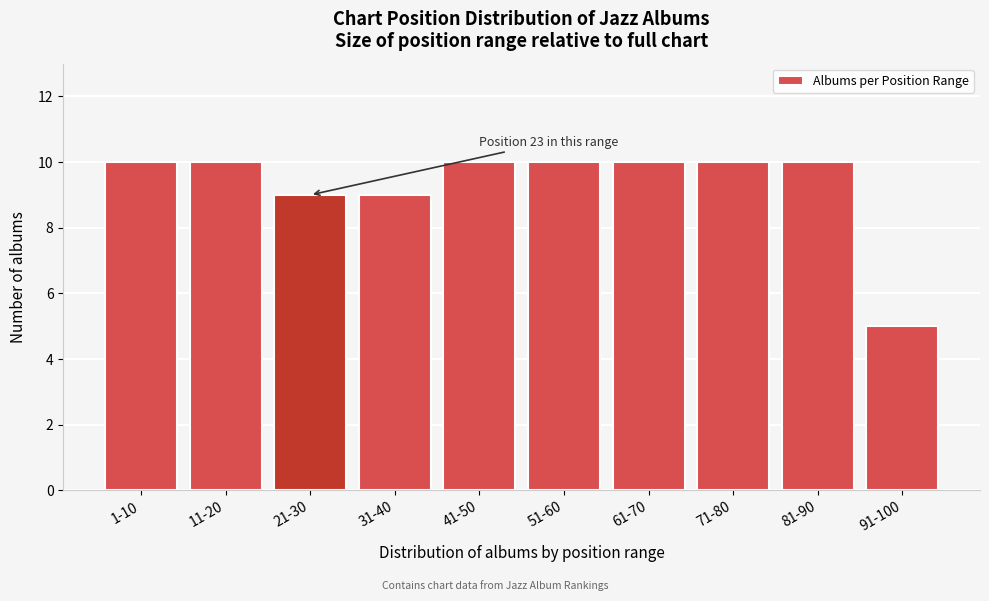

Reading right to left, list all the values displayed in this chart.

91-100=5	81-90=10	71-80=10	61-70=10	51-60=10	41-50=10	31-40=9	21-30=9	11-20=10	1-10=10